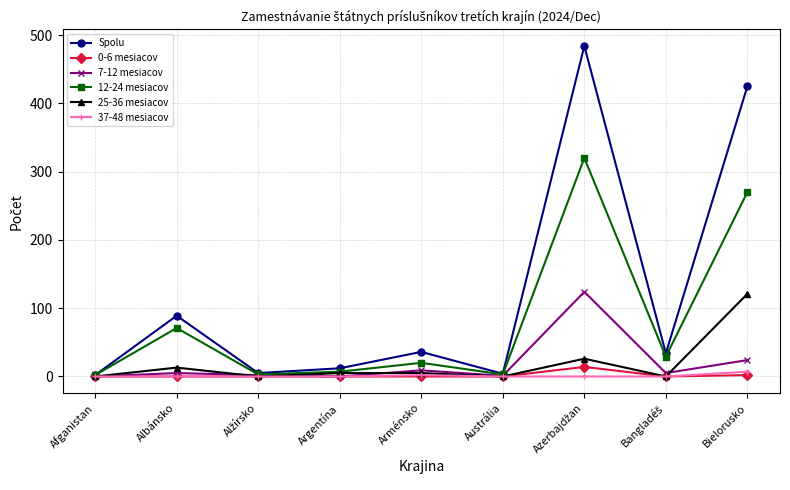

Where is Spolu nearest to the value 243?

Albánsko